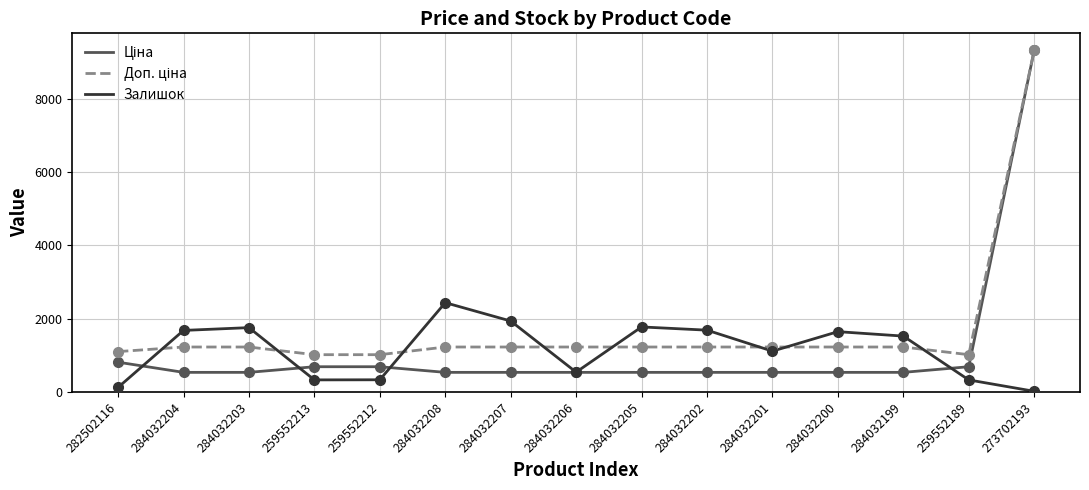

Between 259552212 and 284032205, which series saw the biggest shift?

Залишок